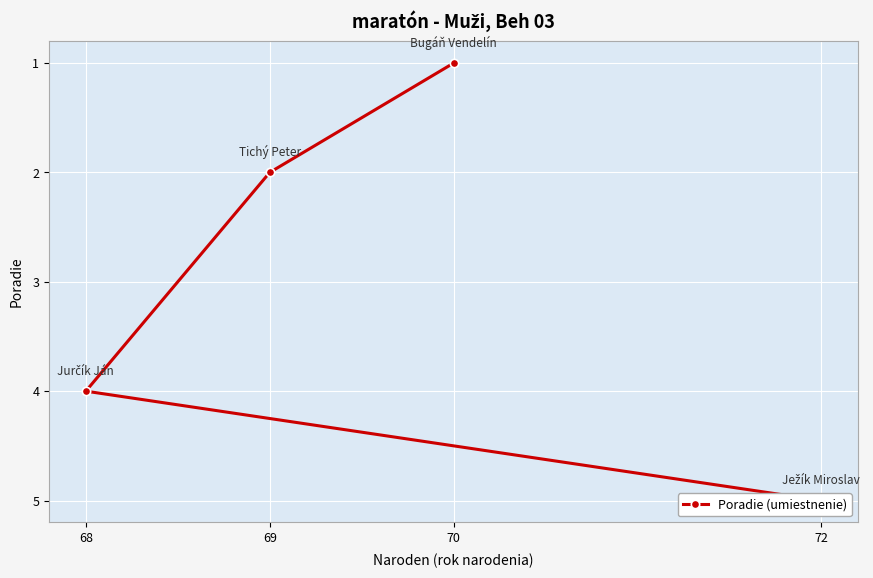

True or false: the data shows 7 at 72.

False